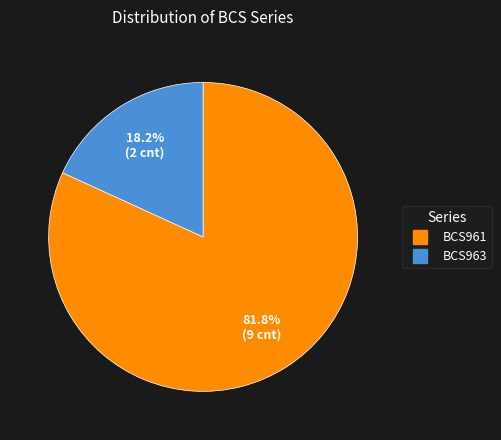

Rank the categories by value from lowest to highest.

BCS963, BCS961